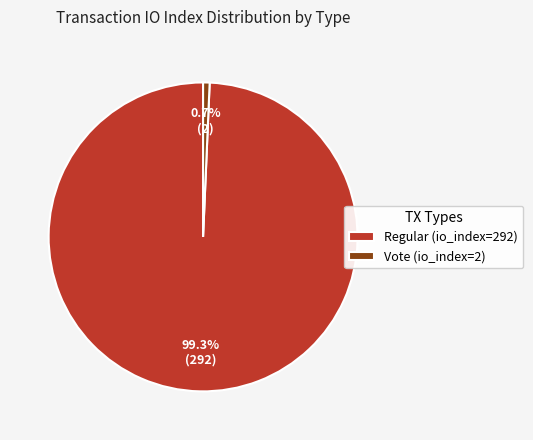

Is it true that Regular (io_index=292) is 88% of the pie?

False